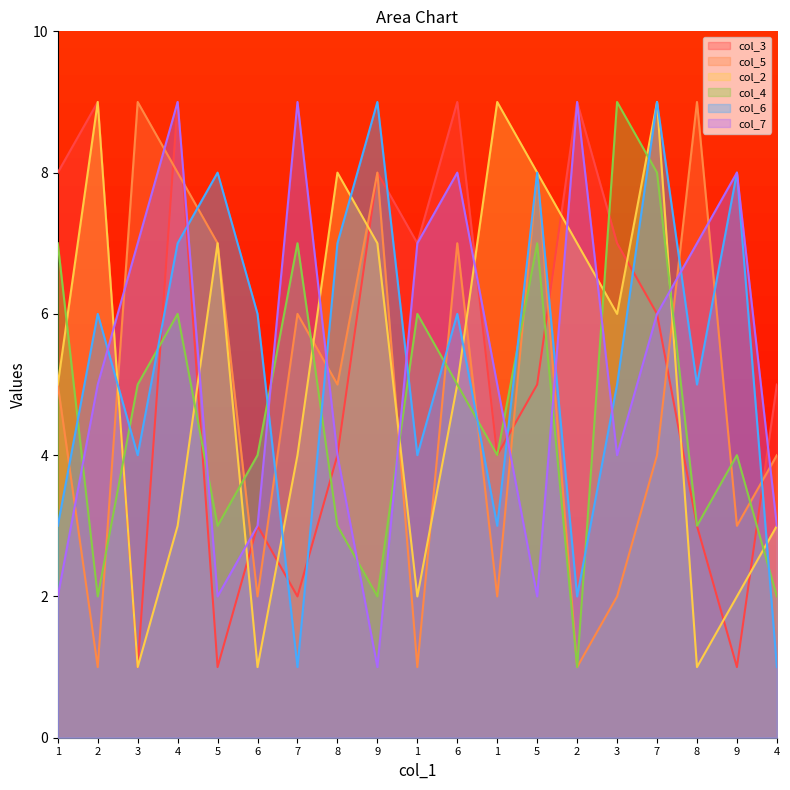

The col_6 series shows 2 at 8. True or false?

False